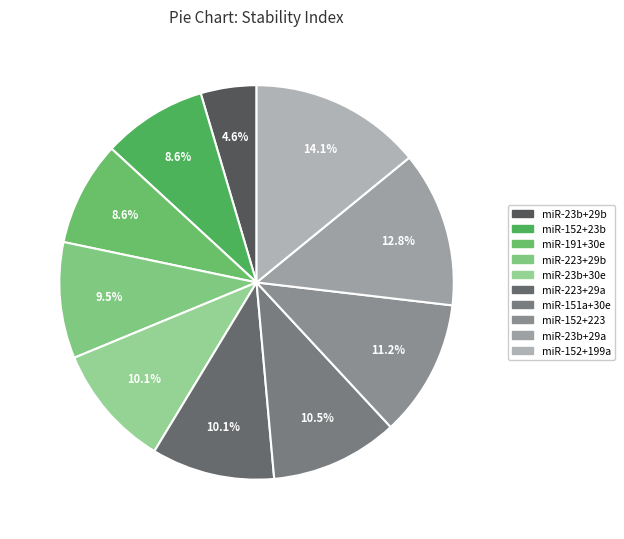

How many segments does this pie chart have?

10